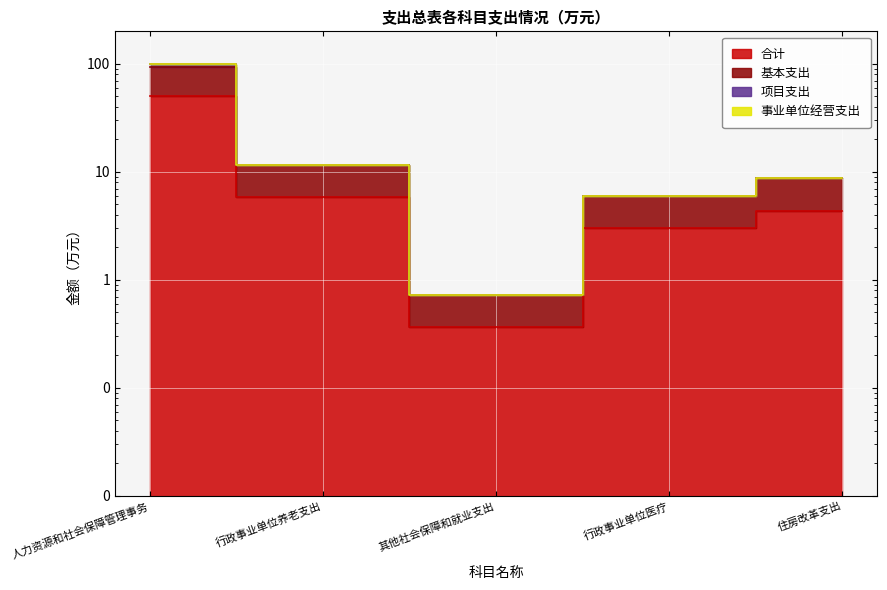

Which has a higher value, 住房改革支出 or 人力资源和社会保障管理事务?

人力资源和社会保障管理事务